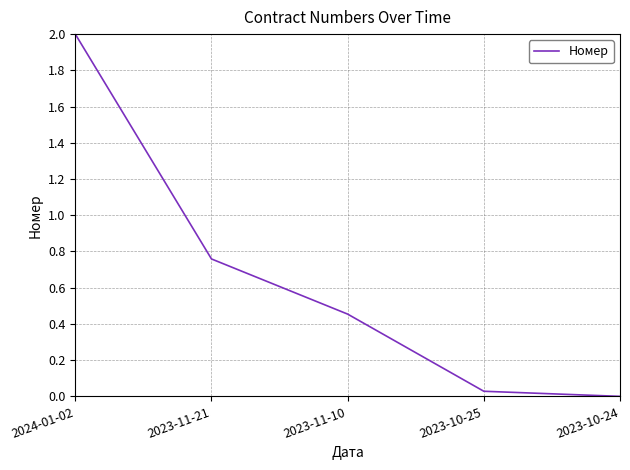

What is the change in value from 2023-11-10 to 2023-10-24?

-0.5